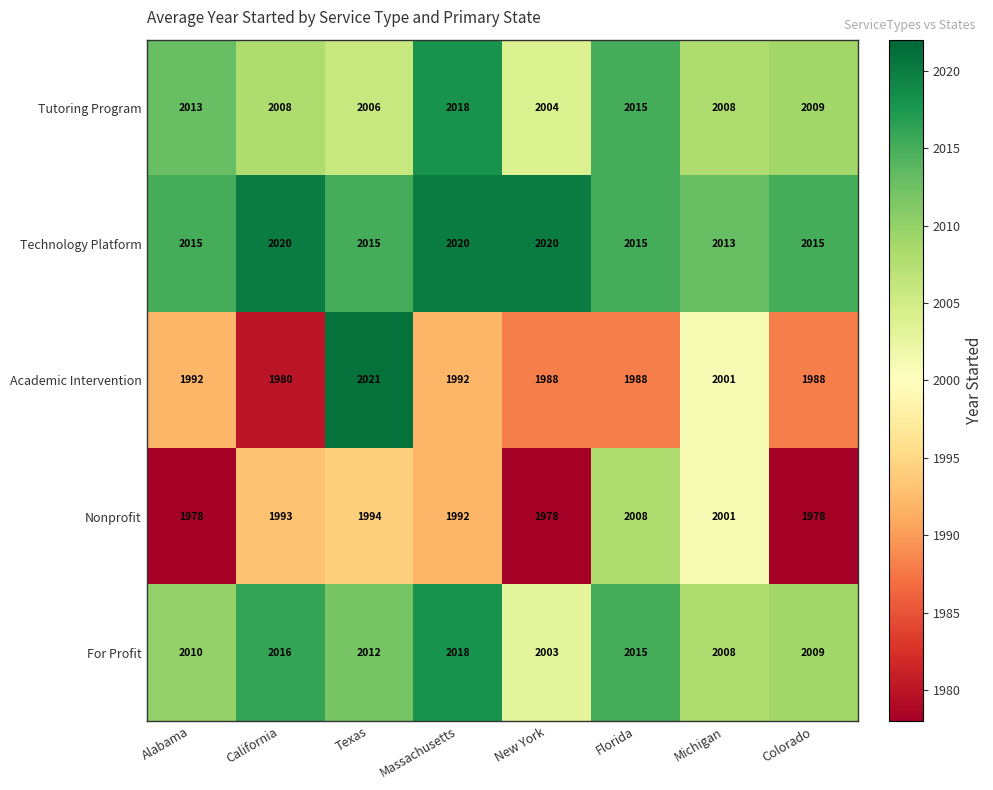

What value does the Tutoring Program series have at Michigan, to the nearest 5?

2010